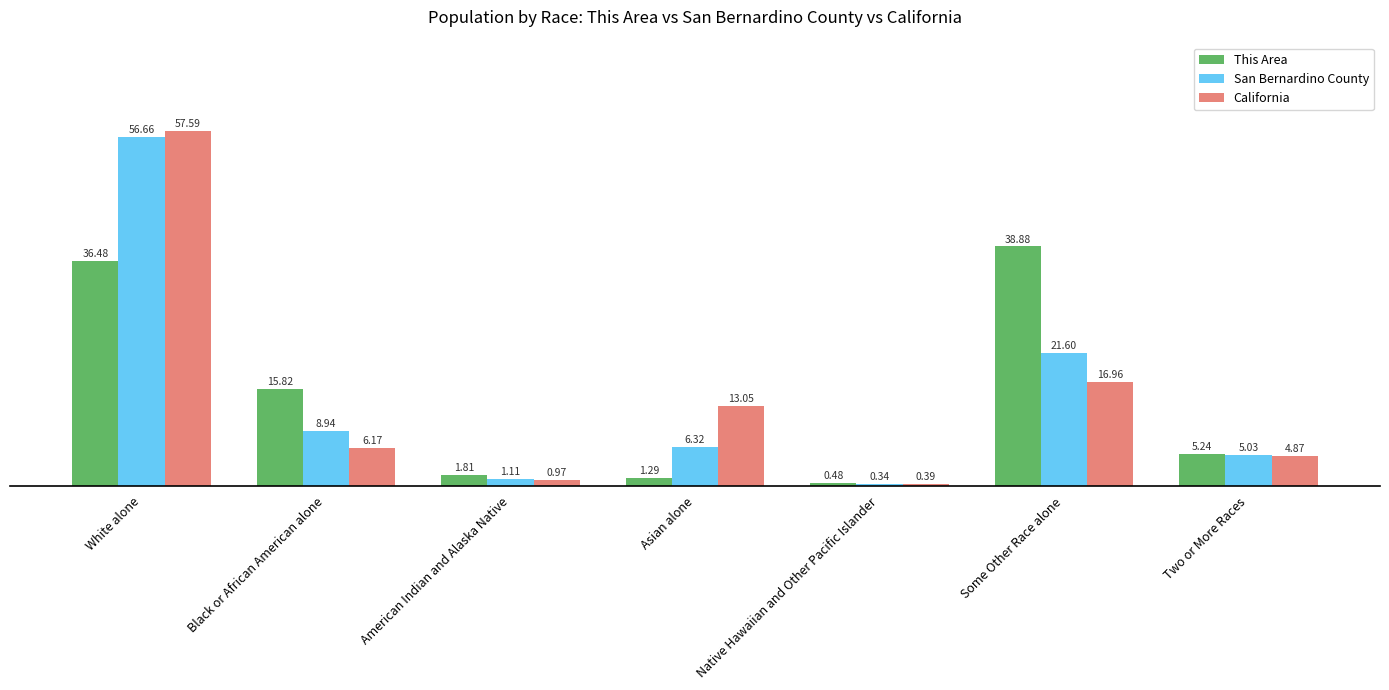

The California series shows 25.4 at Some Other Race alone. True or false?

False